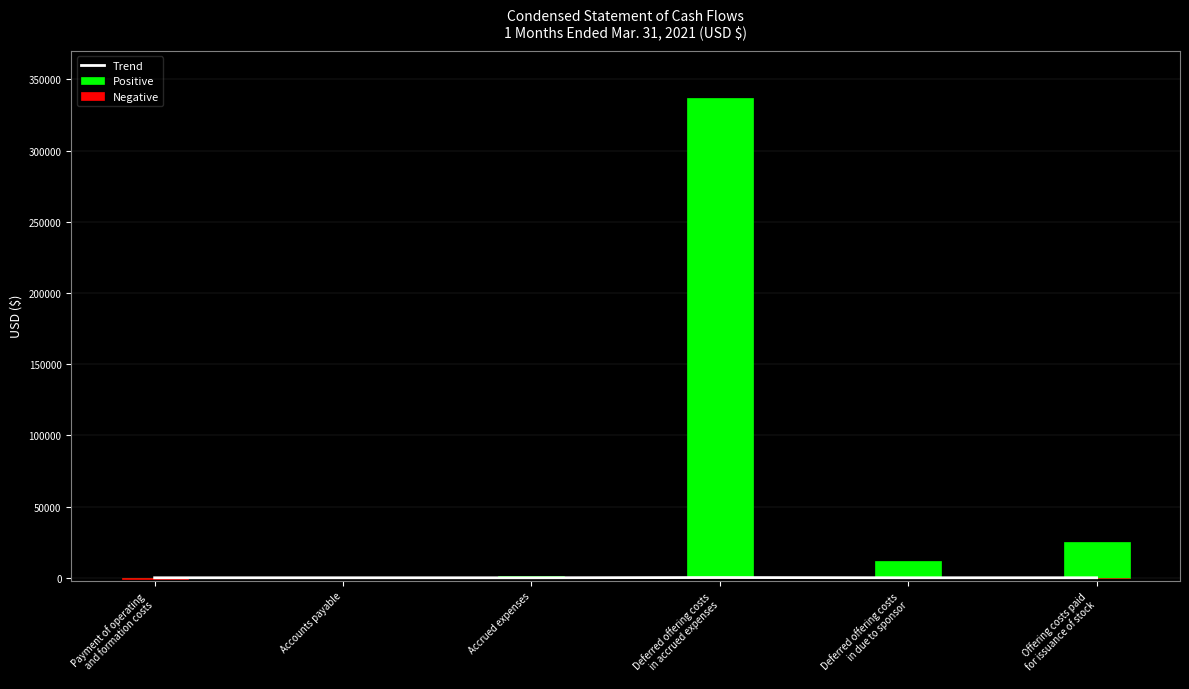

How many values in the Trend series exceed 5?

3